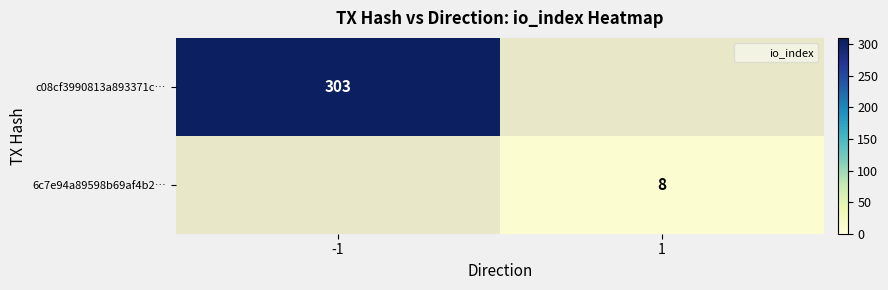

What is the highest value of the c08cf3990813a893371c… series?

303